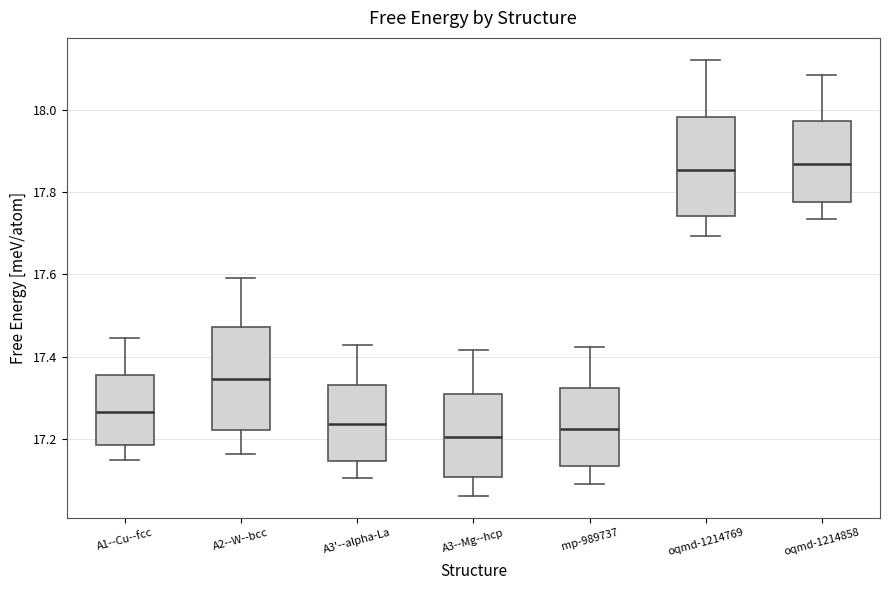

Reading left to right, read every box against the y-axis: the position of its median line, the range the box covers, and the ends of its whiskers. The values are not printed on the chart, so give them approximately, as read against the axis.

A1--Cu--fcc: median 17.26, box 17.18 to 17.36, whiskers 17.14 to 17.44
A2--W--bcc: median 17.34, box 17.22 to 17.48, whiskers 17.16 to 17.60
A3'--alpha-La: median 17.24, box 17.14 to 17.34, whiskers 17.10 to 17.42
A3--Mg--hcp: median 17.20, box 17.10 to 17.30, whiskers 17.06 to 17.42
mp-989737: median 17.22, box 17.14 to 17.32, whiskers 17.10 to 17.42
oqmd-1214769: median 17.86, box 17.74 to 17.98, whiskers 17.70 to 18.12
oqmd-1214858: median 17.86, box 17.78 to 17.98, whiskers 17.74 to 18.08